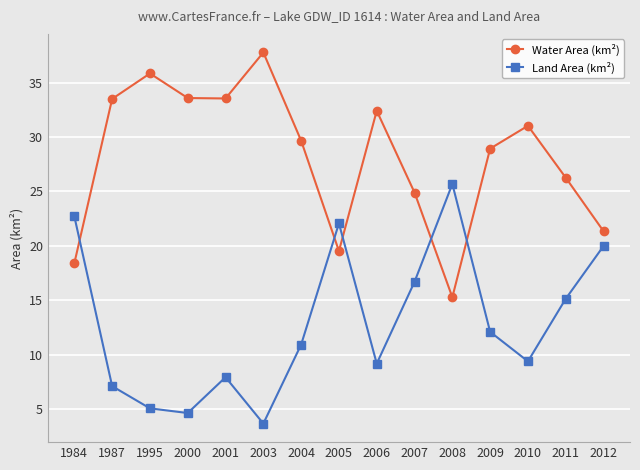

Is it true that Land Area (km²) equals 13.8 at 2005?

False